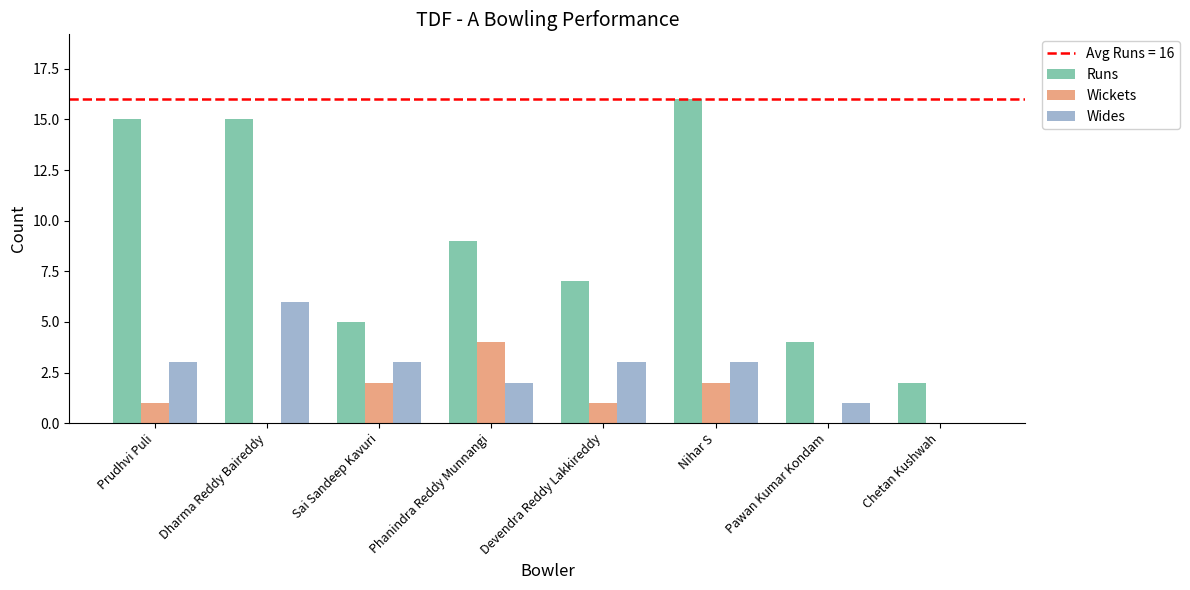

How many groups of bars are there?

8